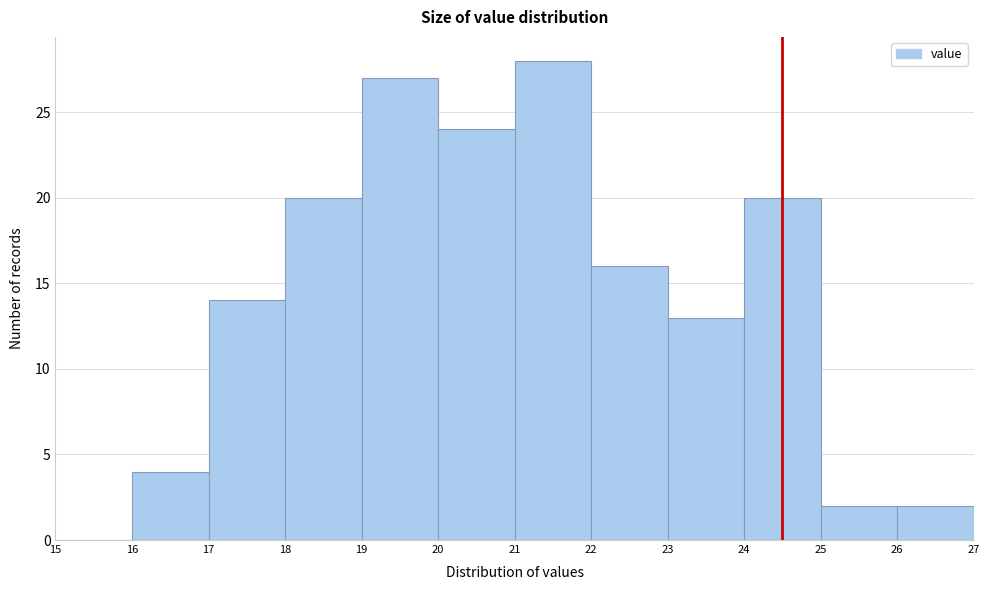

Reading left to right, list every bar in this chart as the range it spans on the x-axis followed by its height. The values are not printed on the chart, so give them approximately, as read against the axis.

15 to 16: 0
16 to 17: 4
17 to 18: 14
18 to 19: 20
19 to 20: 27
20 to 21: 24
21 to 22: 28
22 to 23: 16
23 to 24: 13
24 to 25: 20
25 to 26: 2
26 to 27: 2